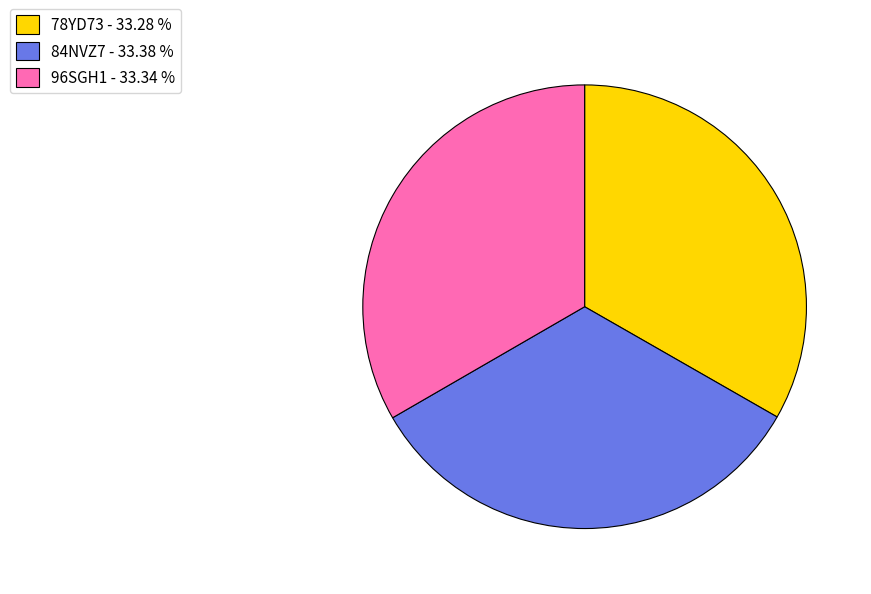

Is there any slice that represents more than half of the pie?

No